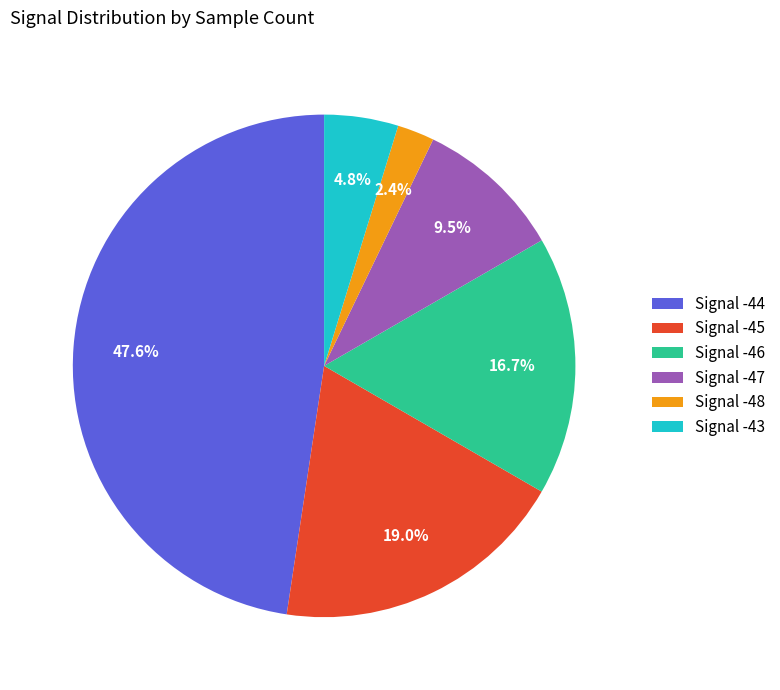

Does any single category account for the majority?

No